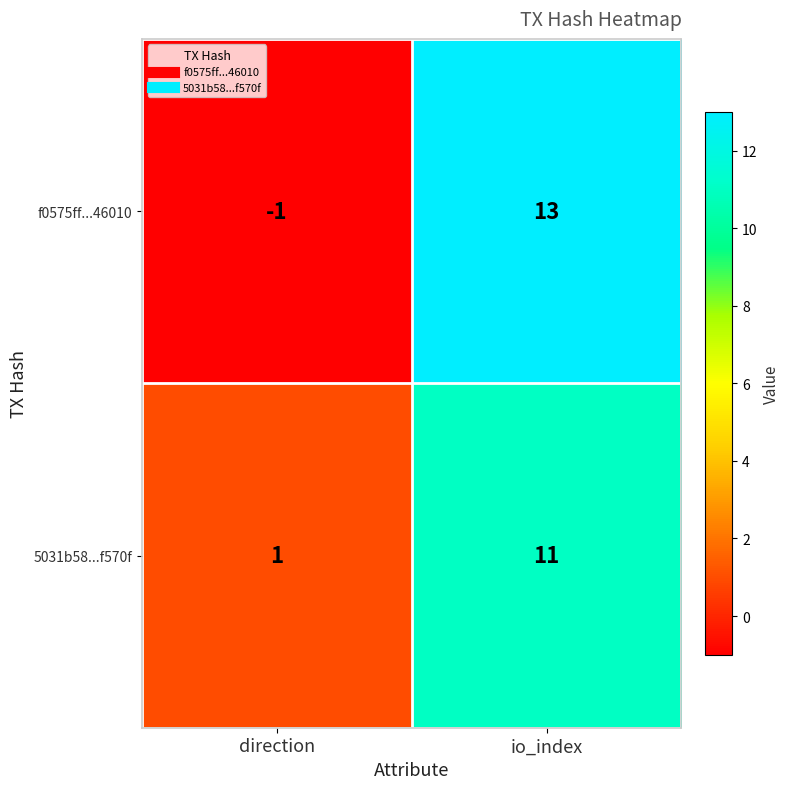

What is the total value across all series at io_index?

24